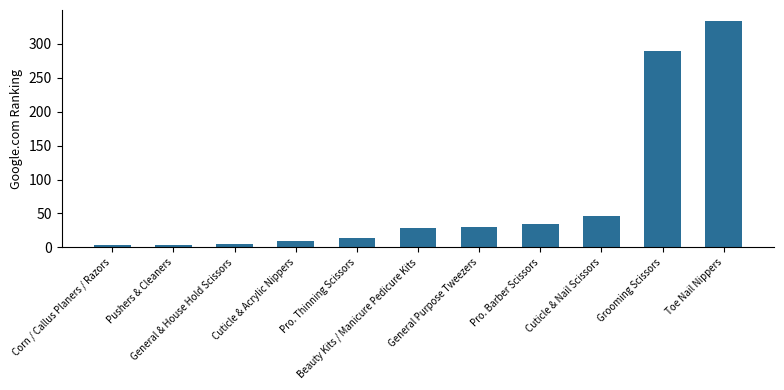

Between Corn / Callus Planers / Razors and Cuticle & Nail Scissors, which is larger?

Cuticle & Nail Scissors